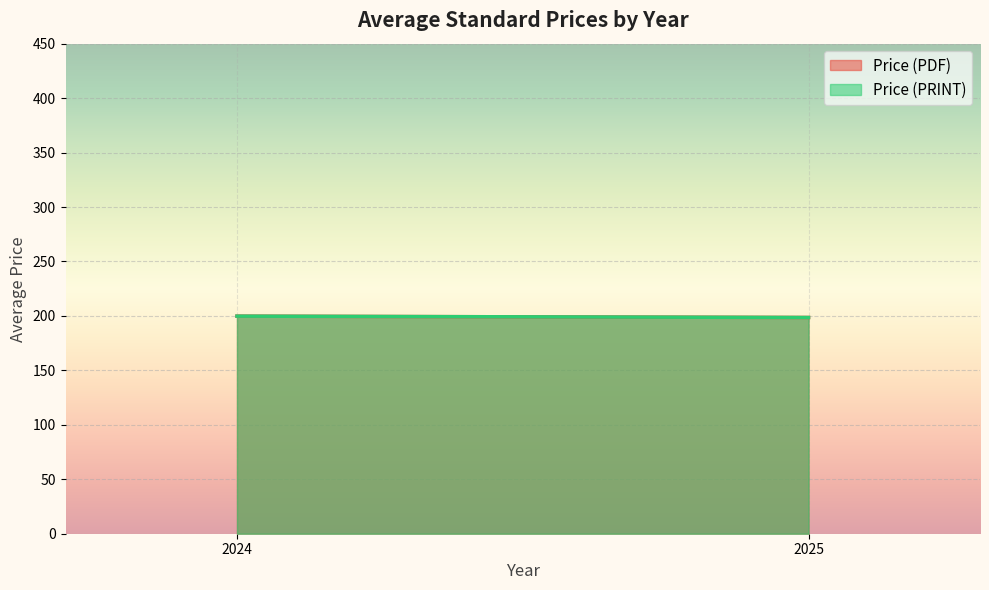

Rank the series by their maximum value, from lowest to highest.

Price (PDF), Price (PRINT)